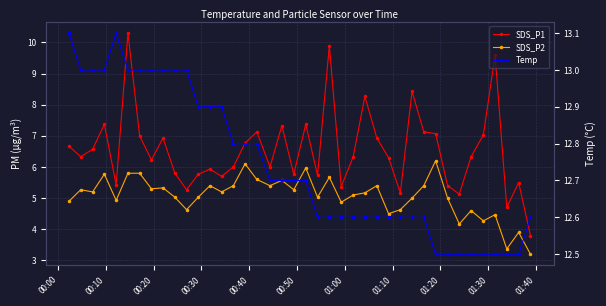

True or false: Temp and SDS_P2 intersect in this chart.

False